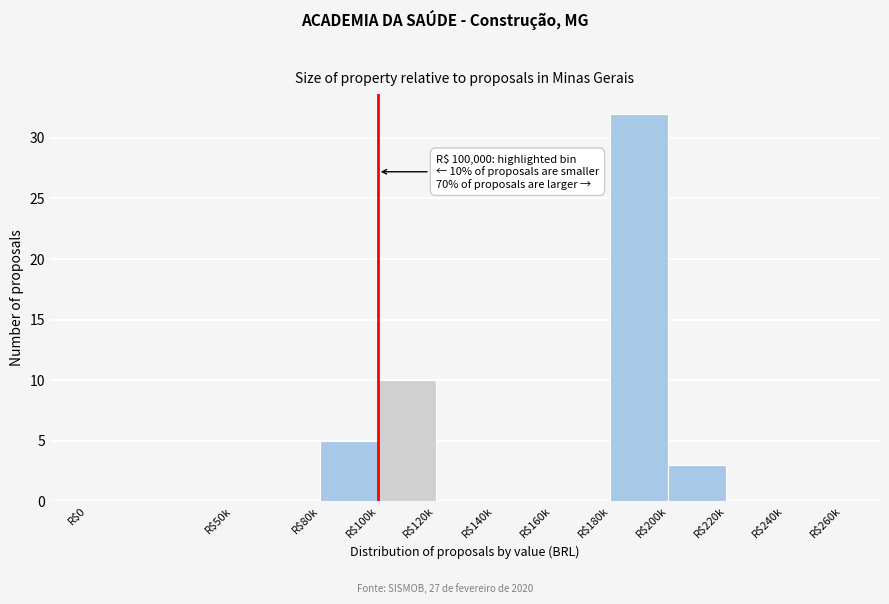

What is the greatest value displayed?

32